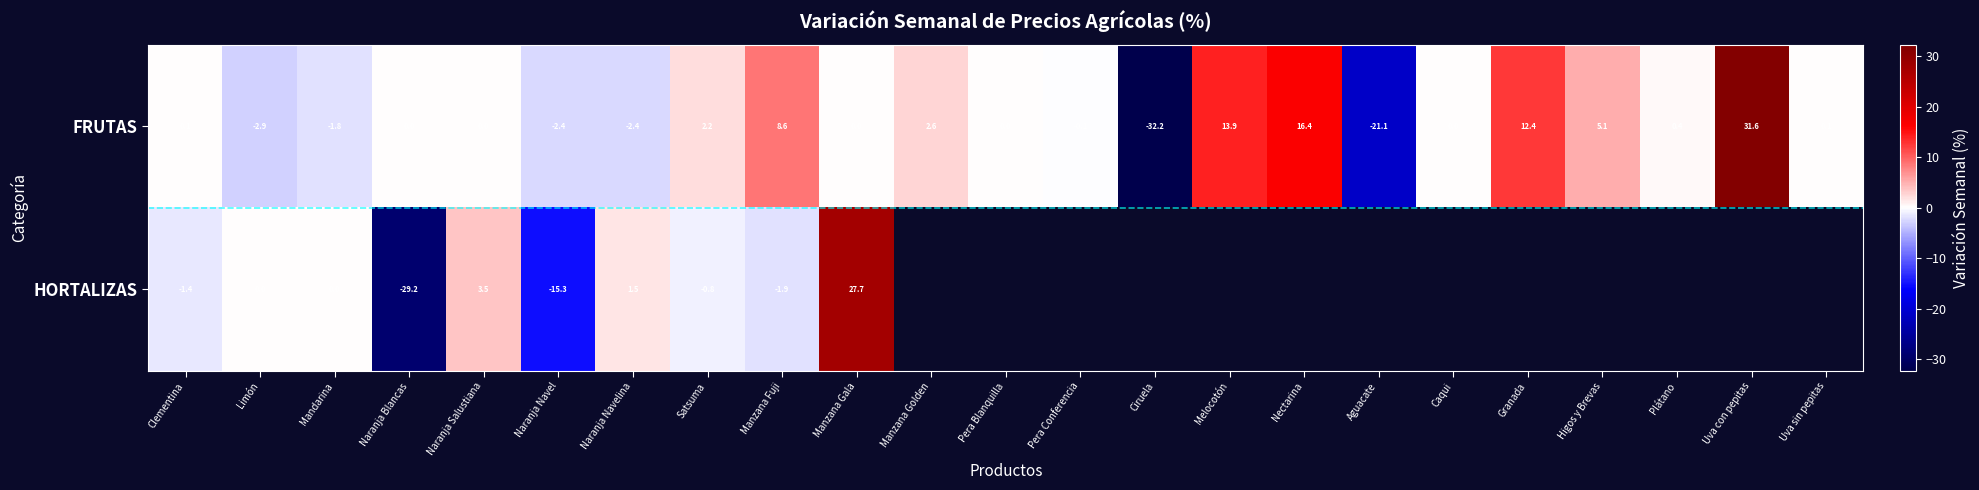

At which label does FRUTAS first exceed 0?

Clementina